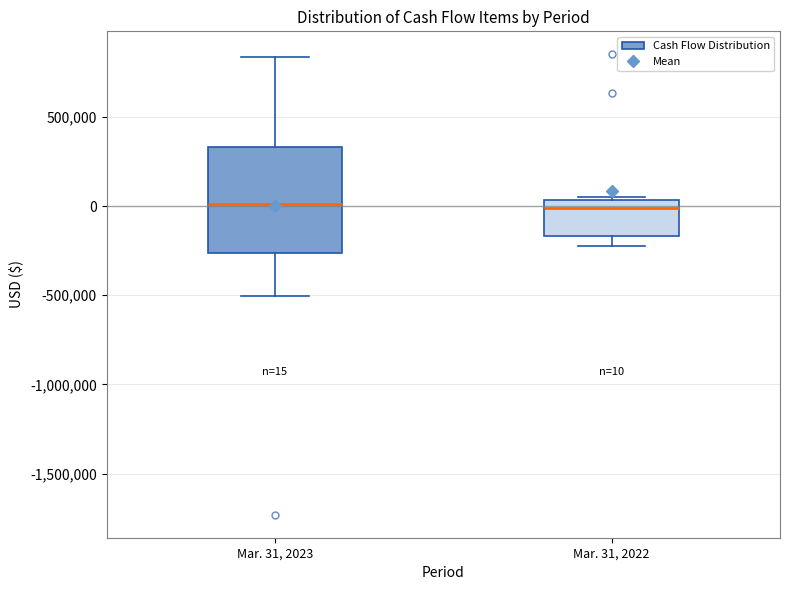

Which box is the tallest, from its lower edge to its upper edge?

Mar. 31, 2023